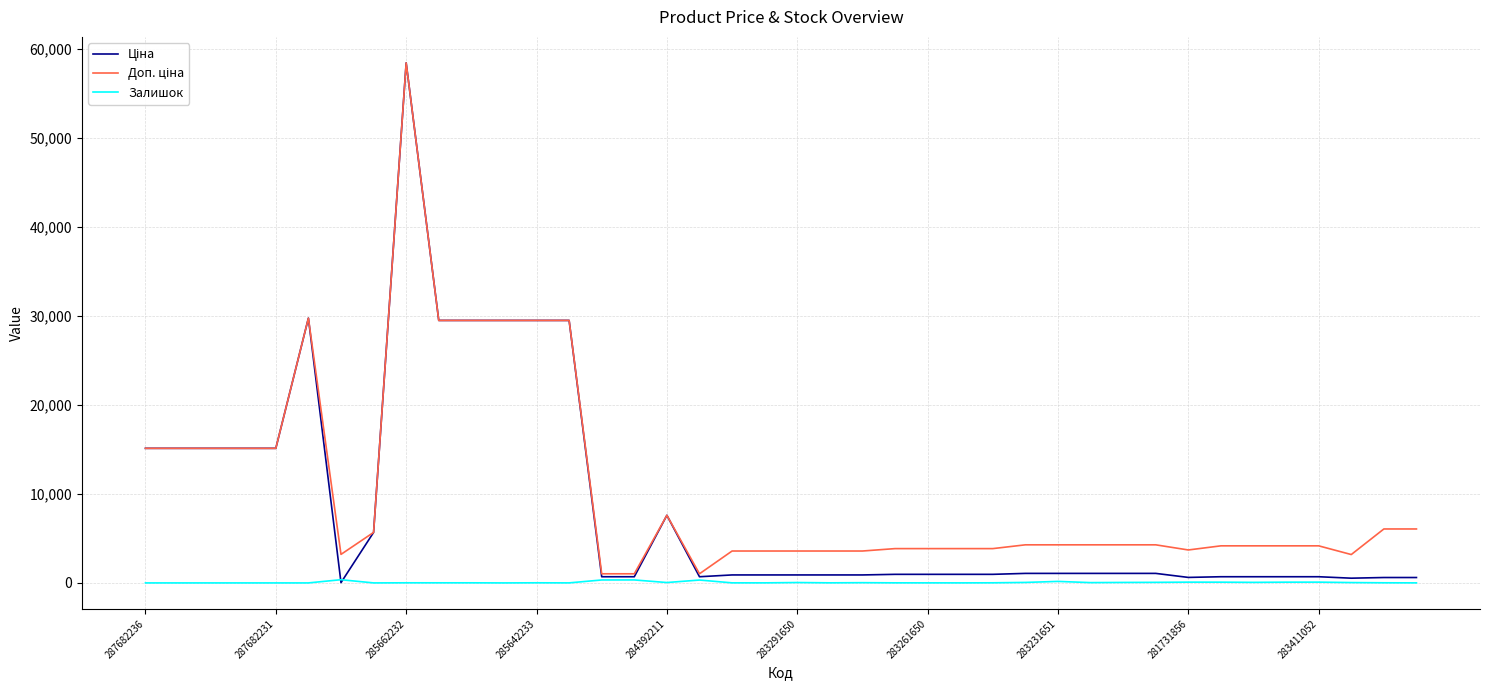

What is the maximum value shown in the chart?

58426.5